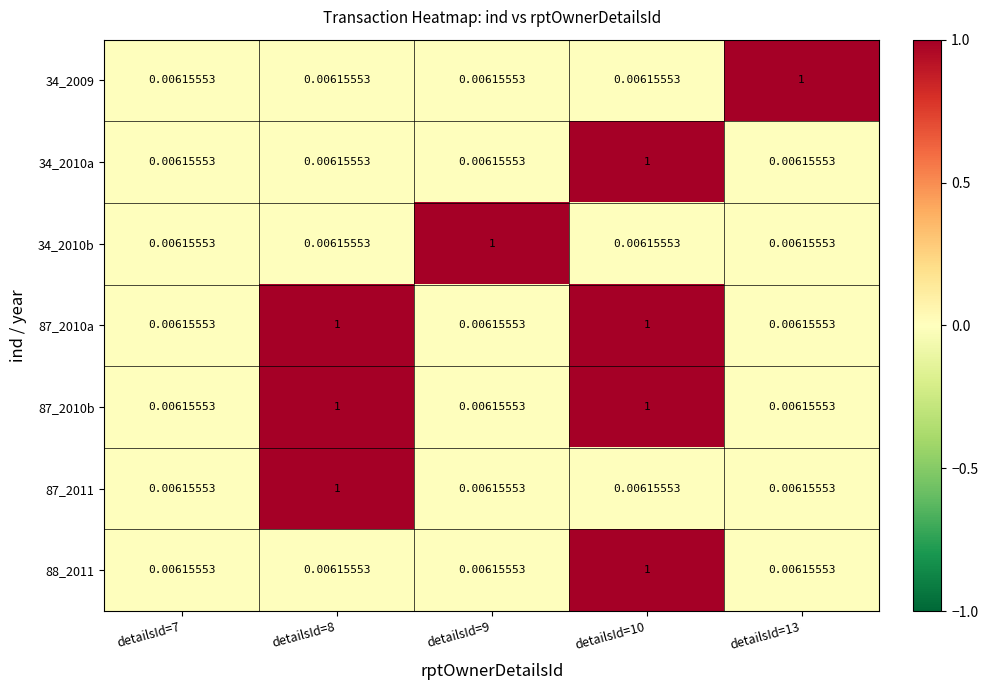

How many data points does each series have?

5